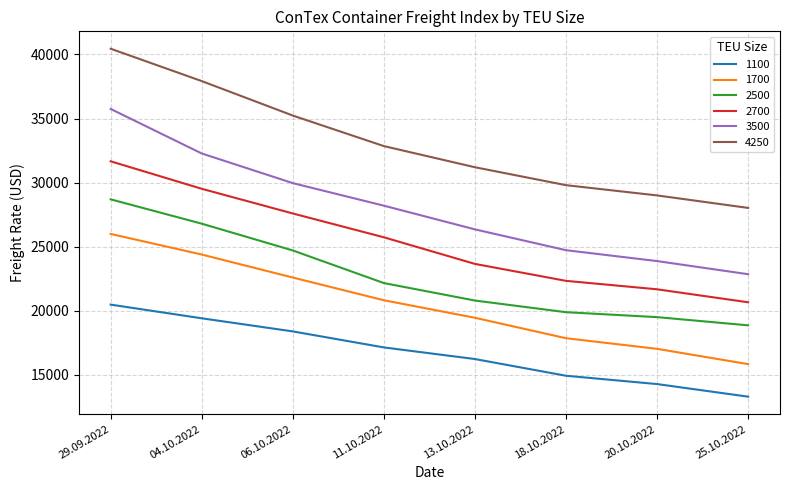

Rank the series at 29.09.2022 from highest to lowest value.

4250, 3500, 2700, 2500, 1700, 1100